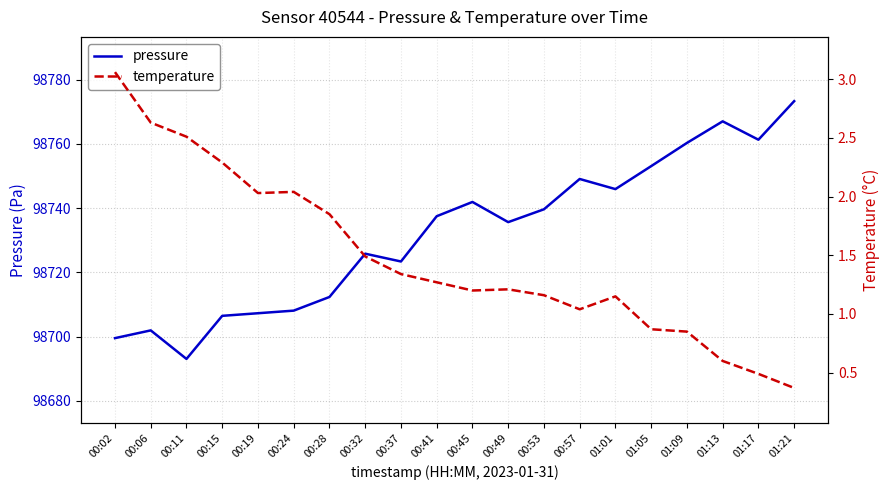

What is the difference between the maximum and minimum values in the pressure series?

80.2